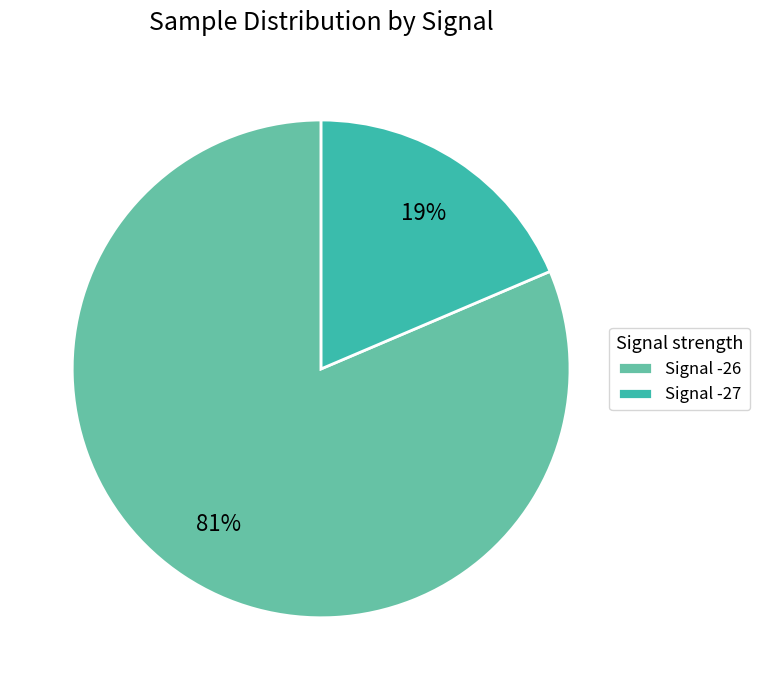

Is Signal -27 the majority of the pie?

No